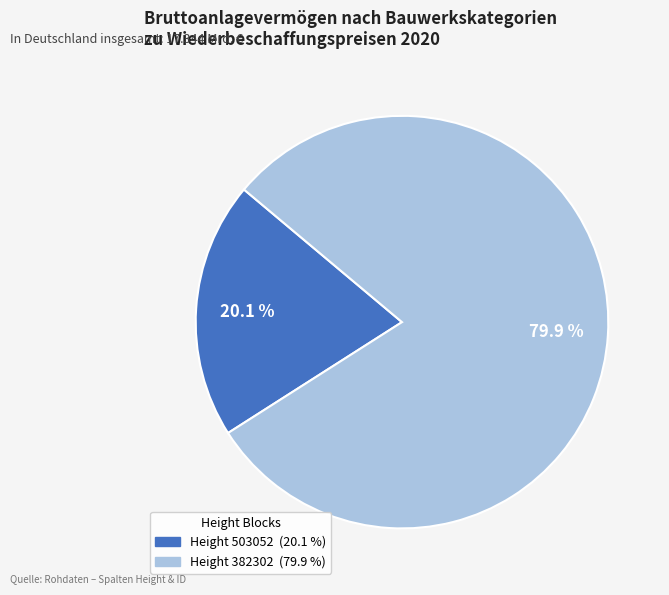

To the nearest percent, what is the average slice percentage?

50%